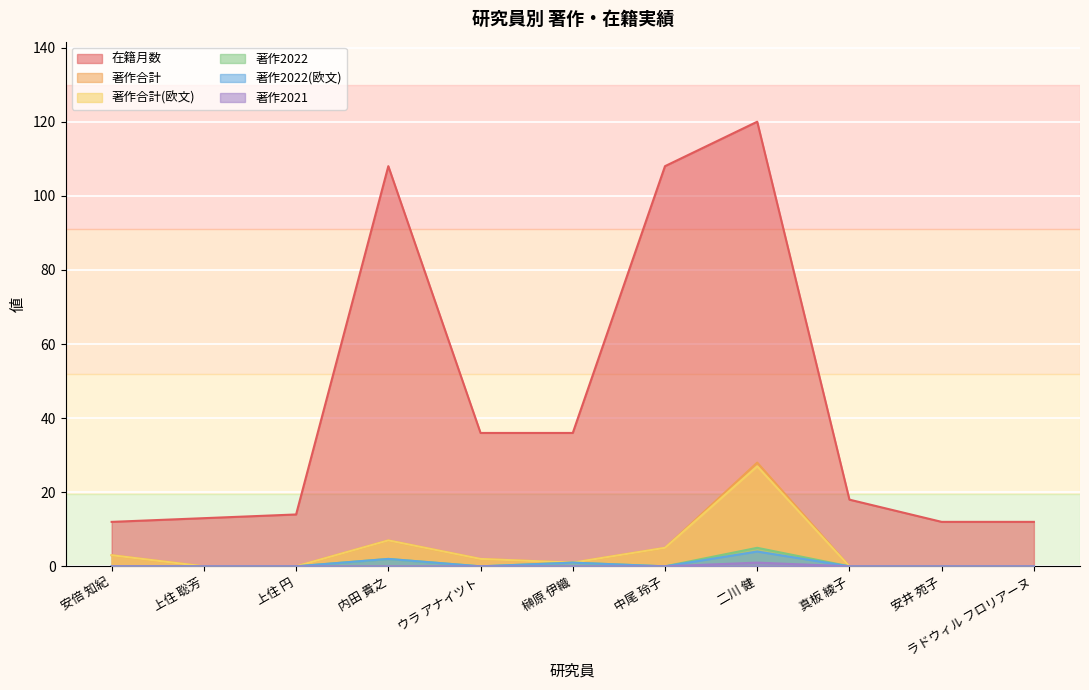

How many lines are shown in the chart?

6